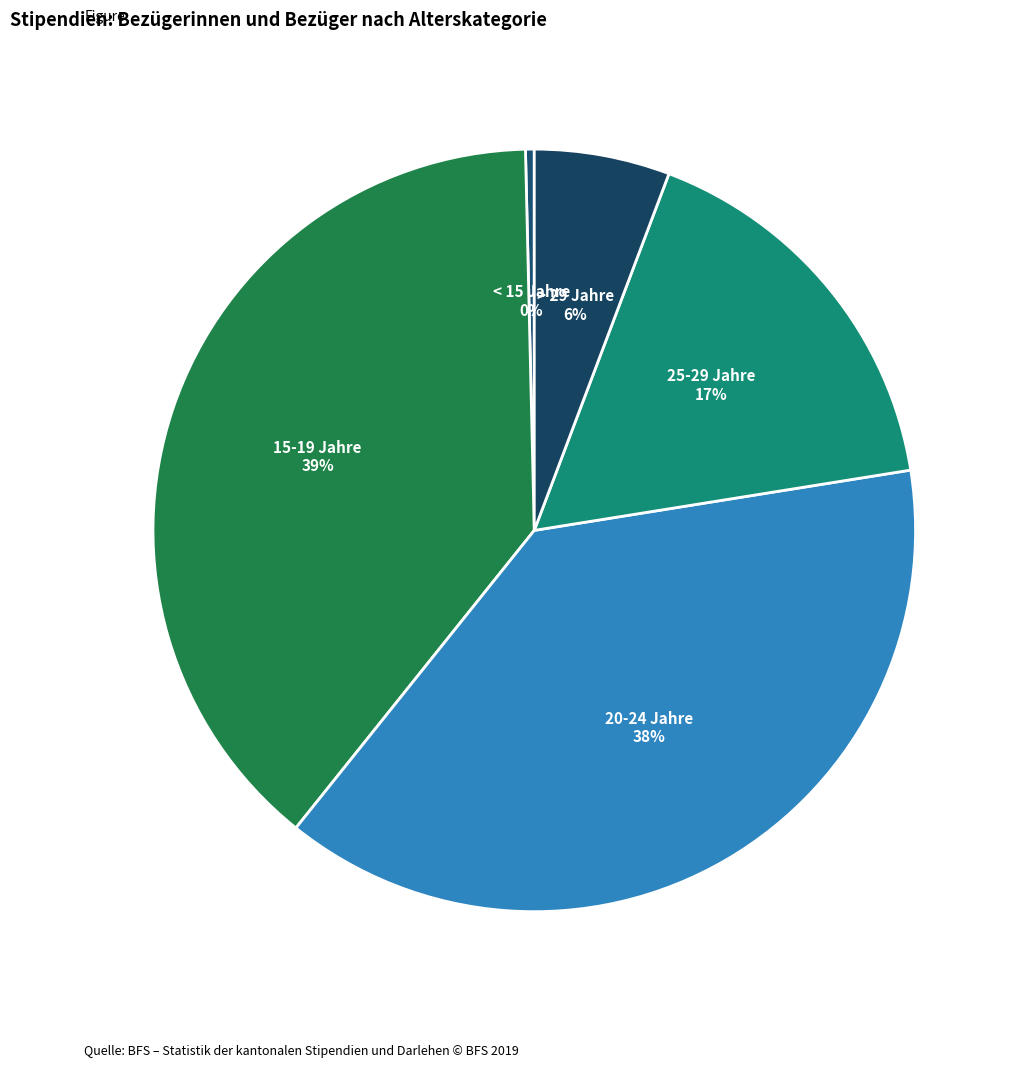

To the nearest percent, what is the difference between the 15-19 Jahre and < 15 Jahre slice percentages?

39%